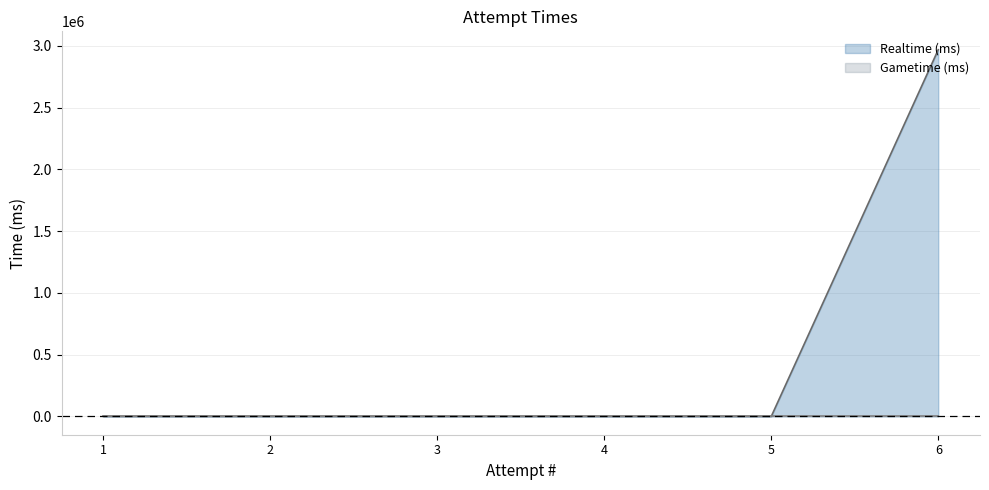

What is the difference between the maximum and second lowest values?

2969206